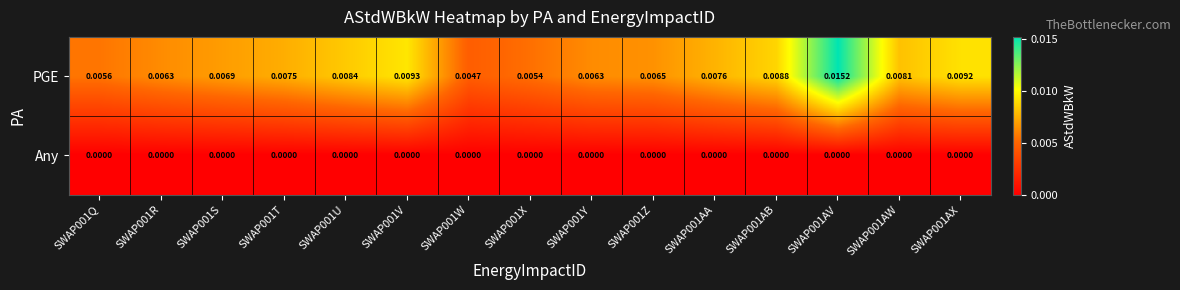

At SWAP001AA, list the series in order from smallest to largest.

Any, PGE